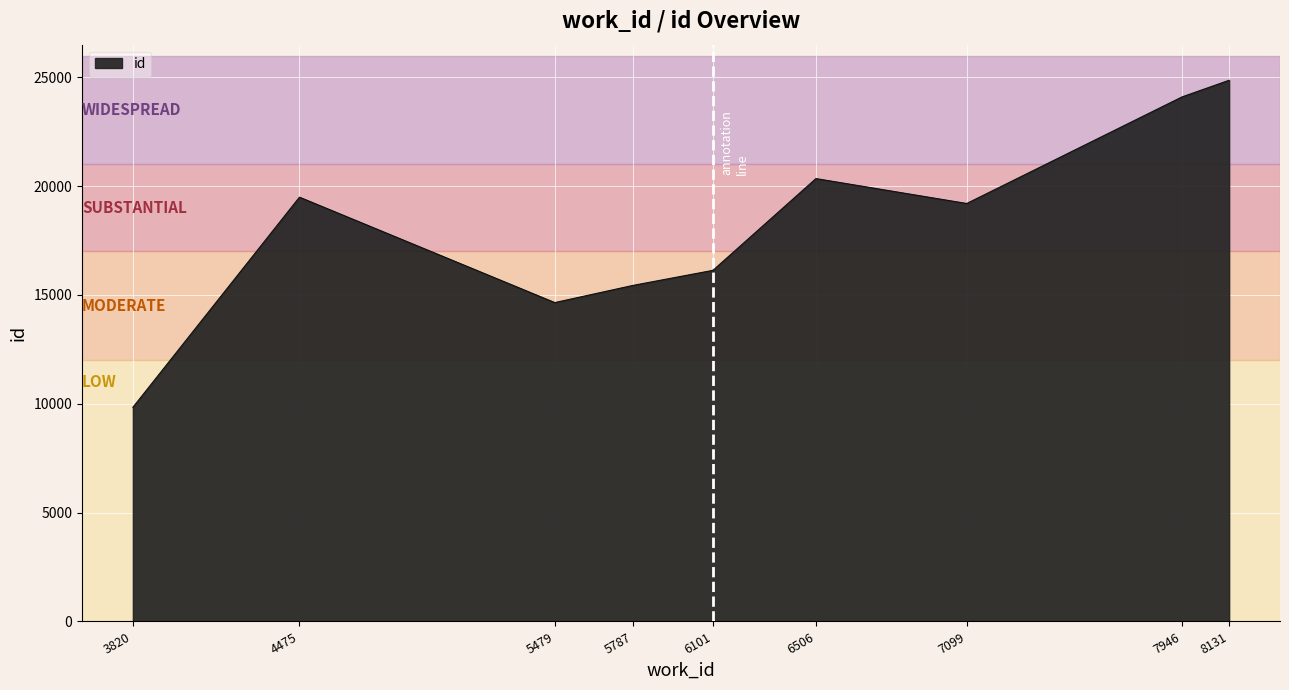

What is the difference between the values at 7946 and 4475?

4608